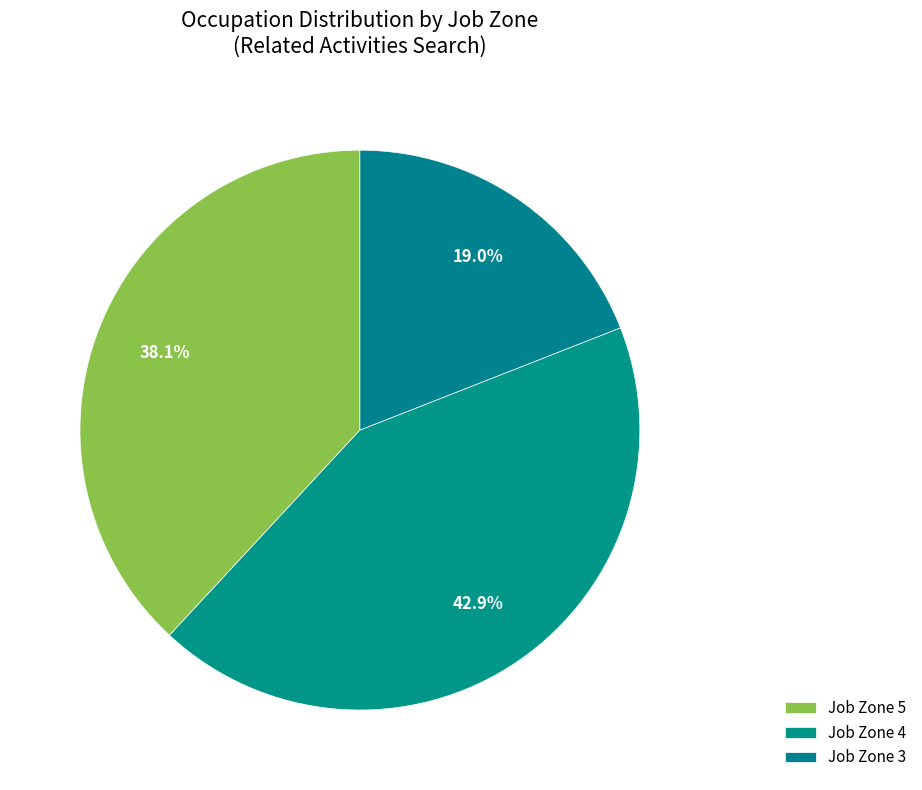

Count the number of slices in the pie.

3